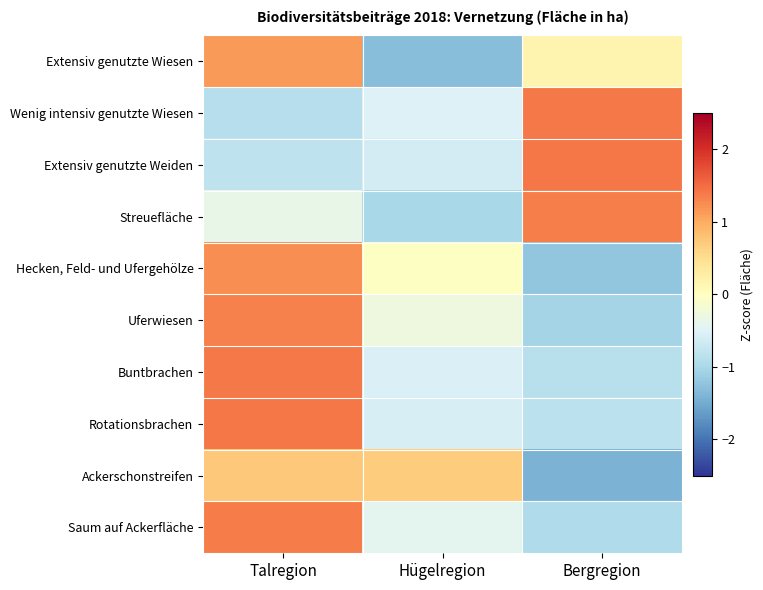

Which label corresponds to the smallest value in the chart?

Bergregion